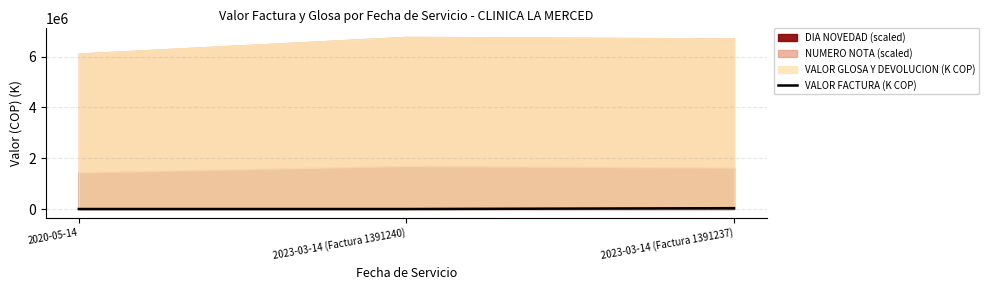

What is the approximate value at 2023-03-14 (Factura 1391240)?

297.8